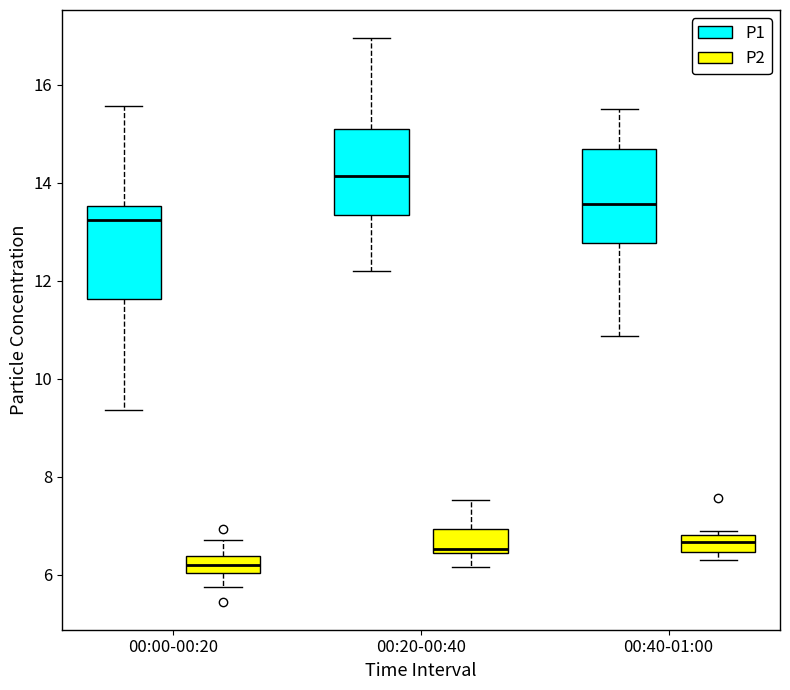

Which box has the lowest median line?

00:00-00:20 (P2)